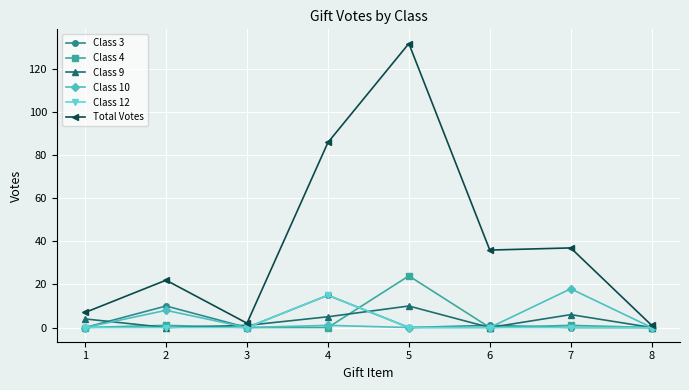

What is the greatest value displayed?

132